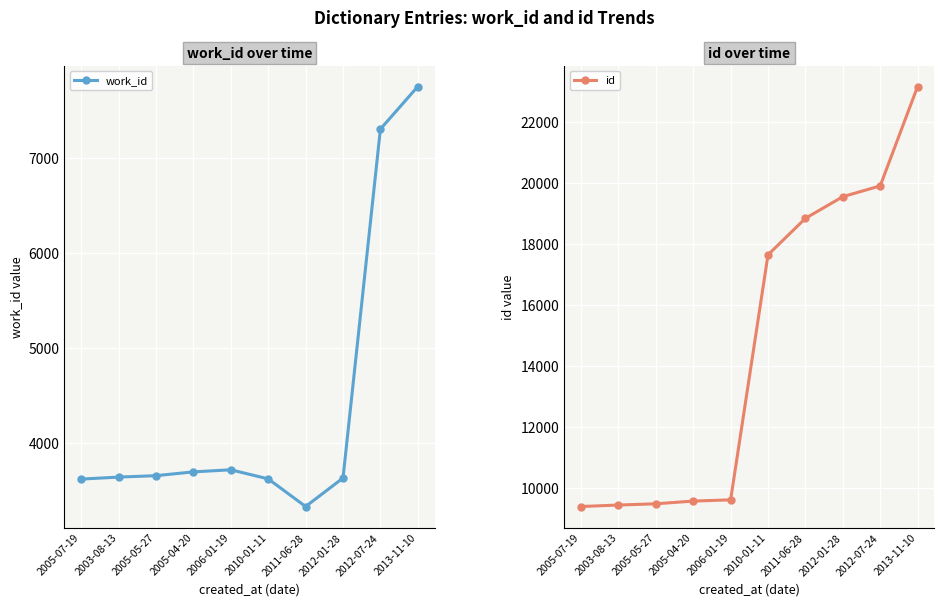

Reading left to right, extract all data points from this chart.

work_id: 2005-07-19=3615	2003-08-13=3636	2005-05-27=3651	2005-04-20=3691	2006-01-19=3713	2010-01-11=3617	2011-06-28=3326	2012-01-28=3626	2012-07-24=7304	2013-11-10=7753
id: 2005-07-19=9388	2003-08-13=9436	2005-05-27=9477	2005-04-20=9566	2006-01-19=9606	2010-01-11=17640	2011-06-28=18835	2012-01-28=19546	2012-07-24=19899	2013-11-10=23158